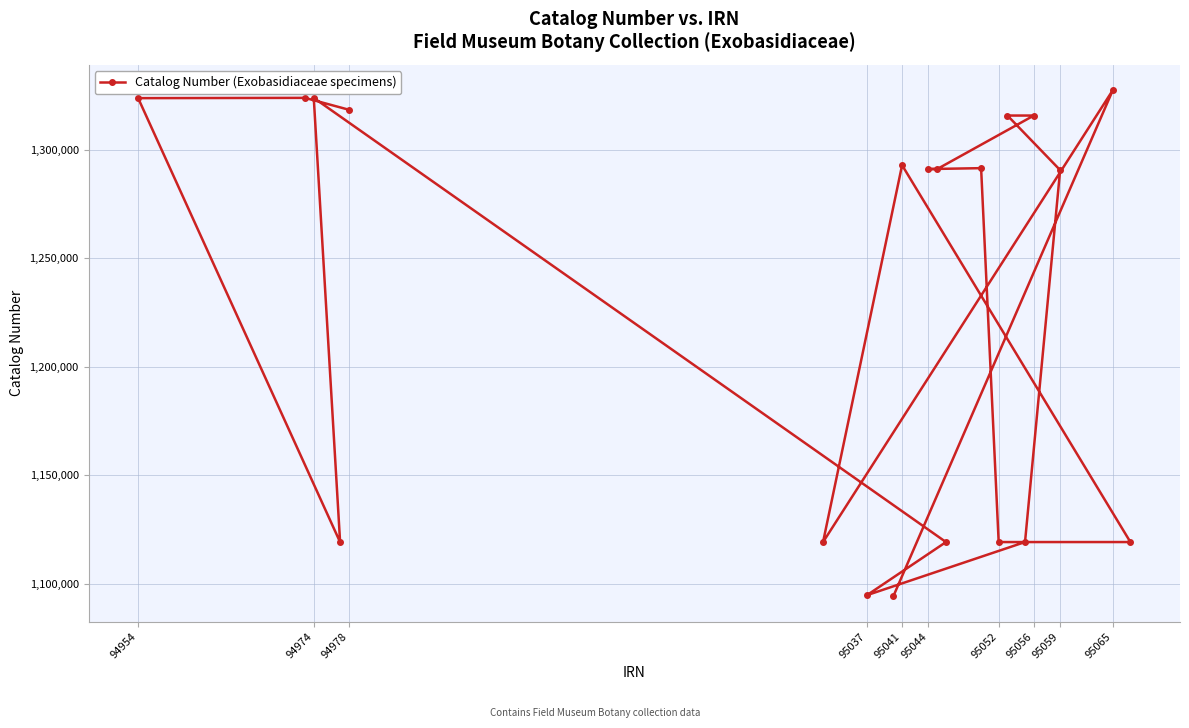

Between 95044 and 94954, which is larger?

94954